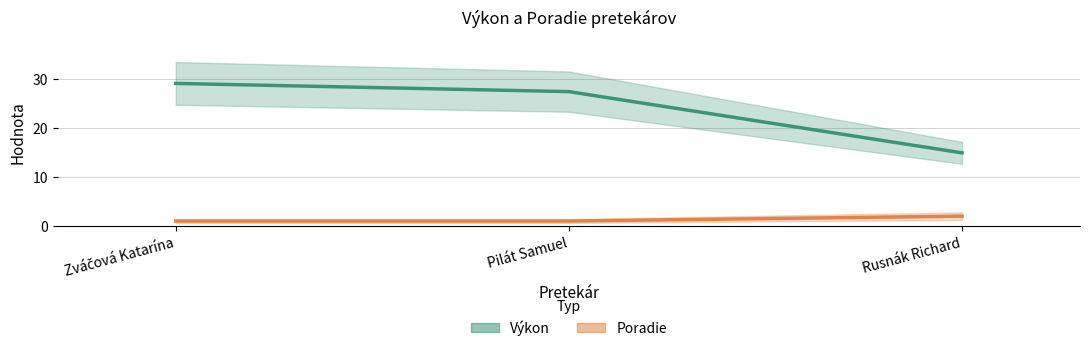

List the labels in order of Výkon value, smallest first.

Rusnák Richard, Pilát Samuel, Zváčová Katarína